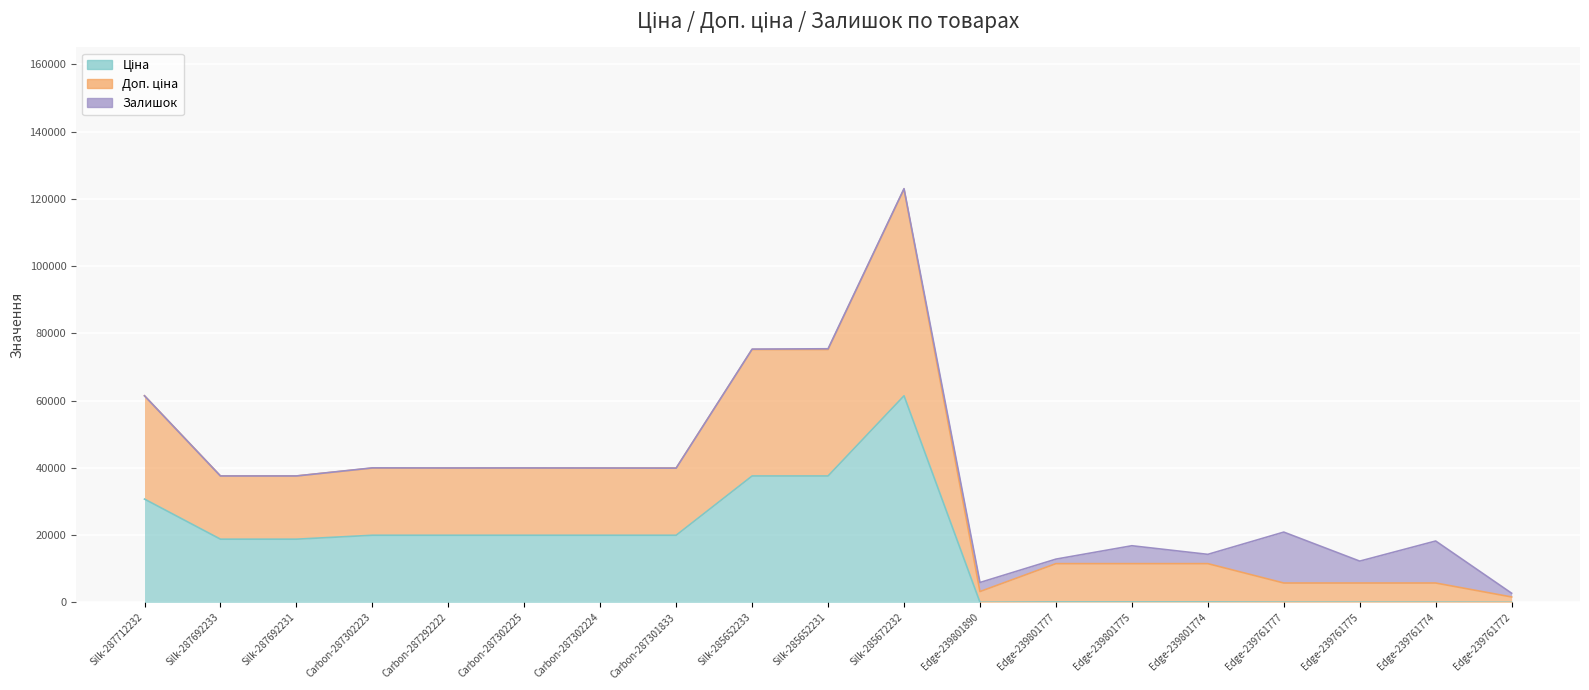

Does the chart display data point markers on the line(s)?

No